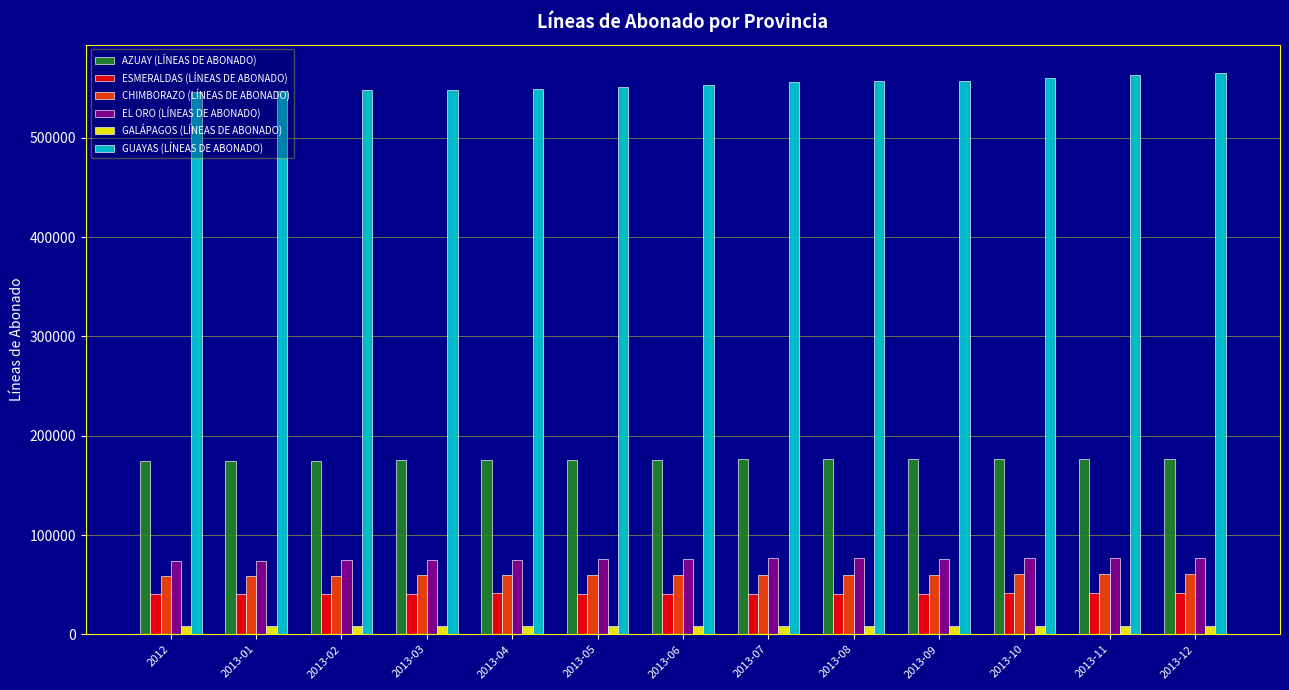

What are all the series names shown in the legend?

AZUAY (LÍNEAS DE ABONADO), ESMERALDAS (LÍNEAS DE ABONADO), CHIMBORAZO (LÍNEAS DE ABONADO), EL ORO (LÍNEAS DE ABONADO), GALÁPAGOS (LÍNEAS DE ABONADO), GUAYAS (LÍNEAS DE ABONADO)